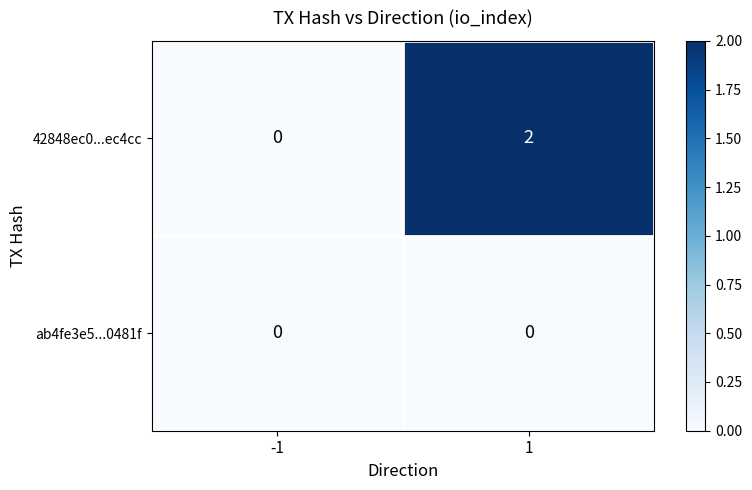

The 42848ec0...ec4cc series shows 1 at 1. True or false?

False